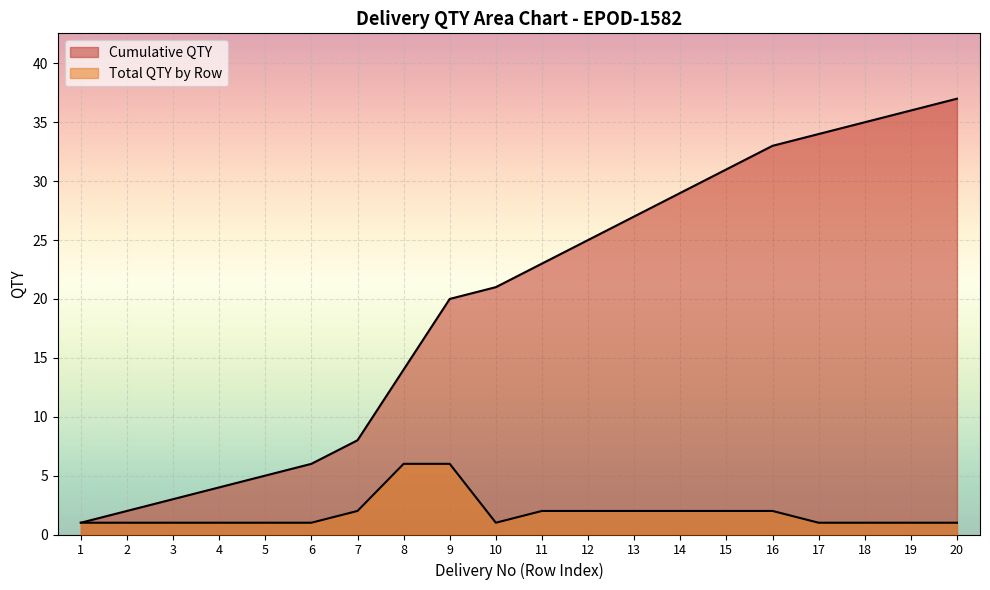

What is the difference between the second highest and minimum values in the Total QTY by Row series?

5